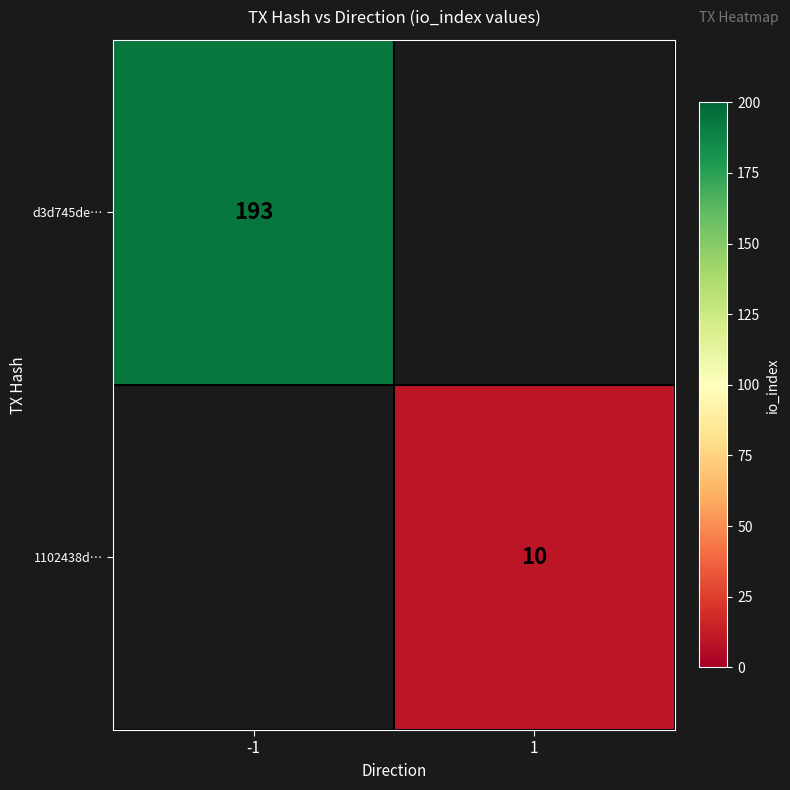

The 1102438d… series shows 10 at 1. True or false?

True